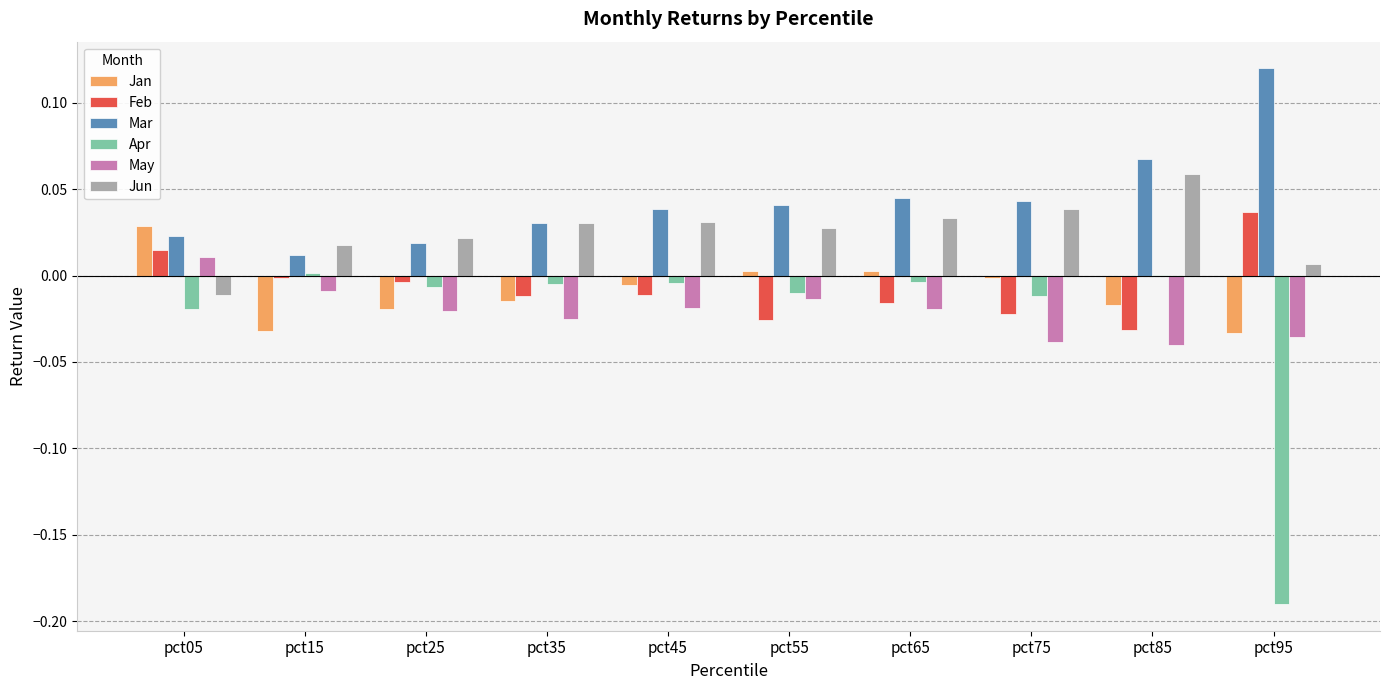

Which category has the highest value across all series?

pct95